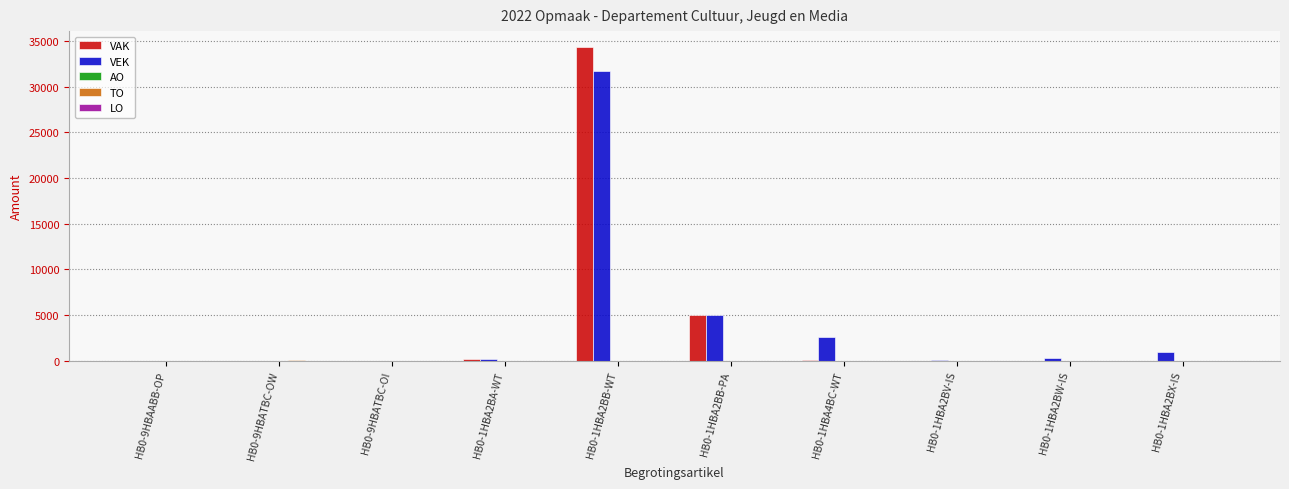

The VEK series shows 45 at HB0-1HBA2BV-IS. True or false?

True